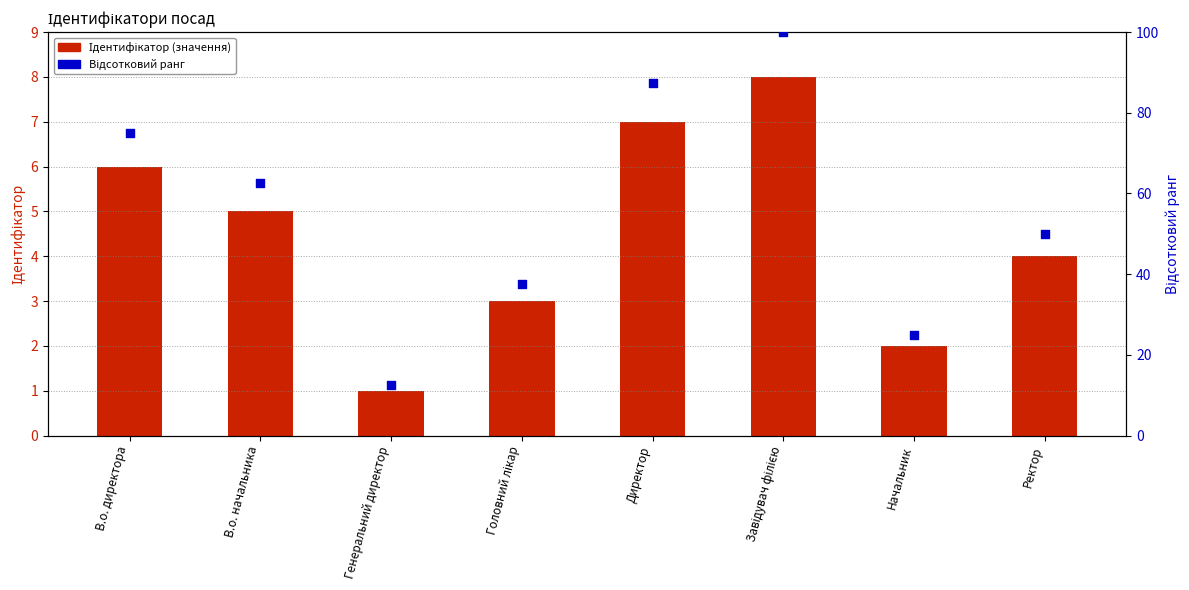

Which series contains the lowest Y value?

Ідентифікатор (значення)